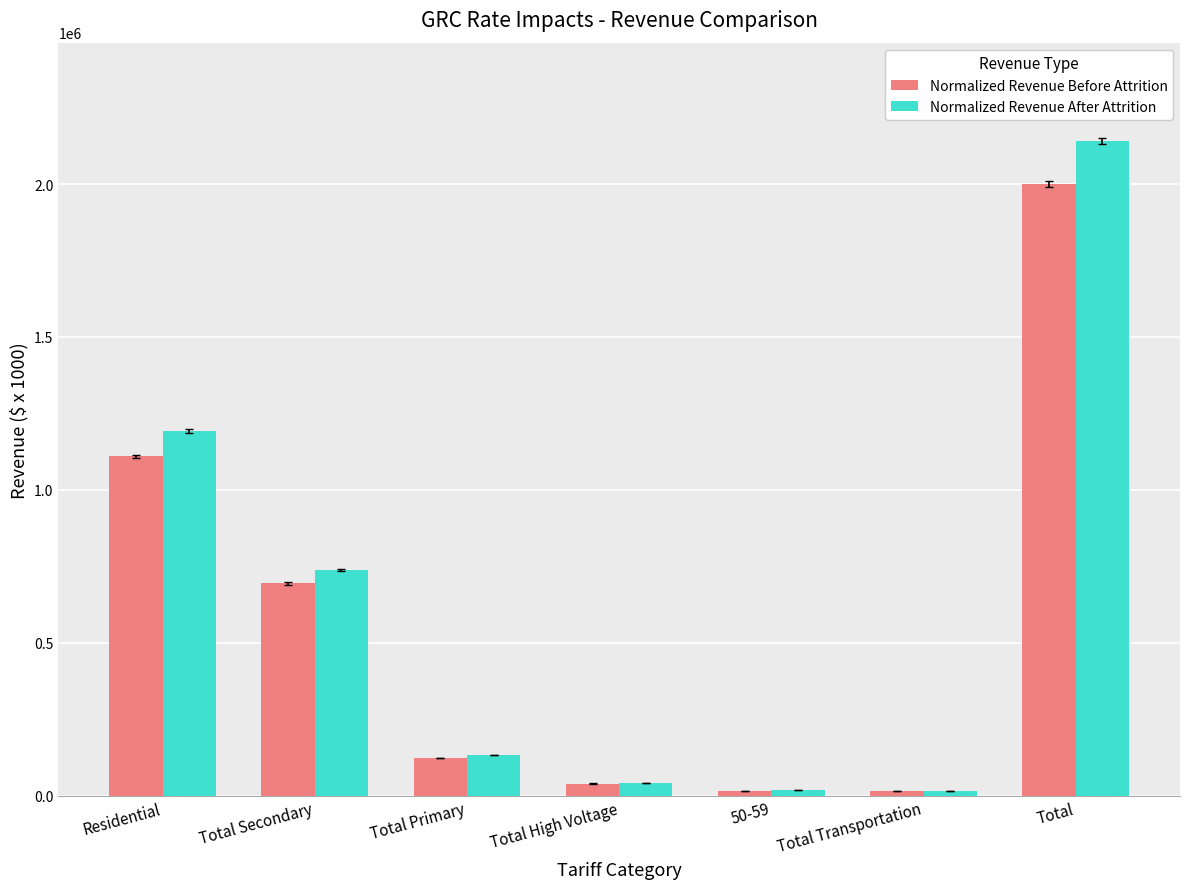

How many values in the Normalized Revenue After Attrition series exceed 133835?

4